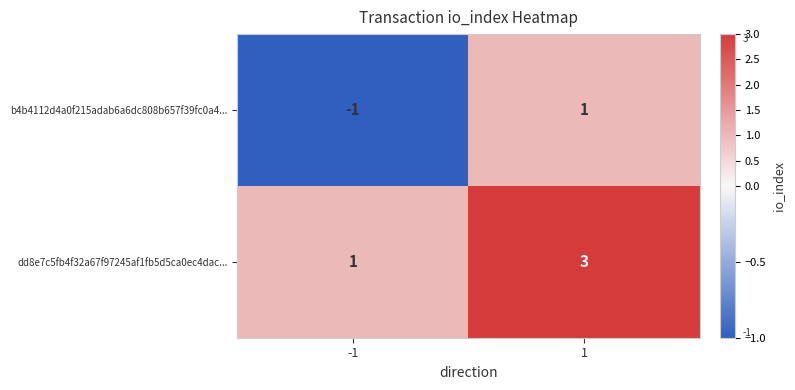

The dd8e7c5fb4f32a67f97245af1fb5d5ca0ec4dac... series shows 5 at 1. True or false?

False